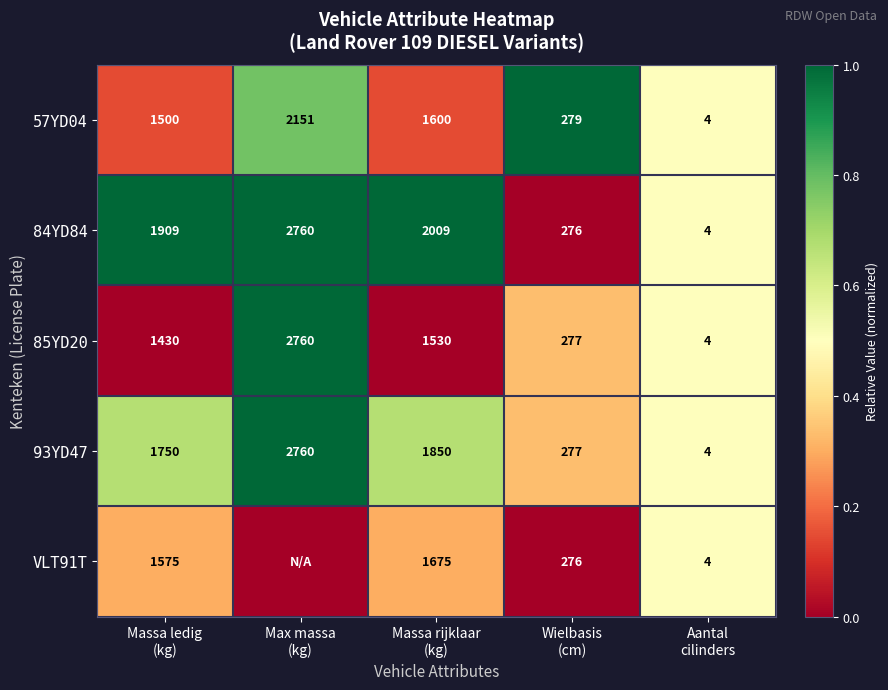

What is the difference between the maximum and minimum values in the 85YD20 series?

2756